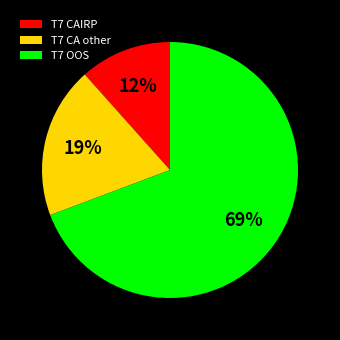

The T7 CA other slice represents 10% of the pie. True or false?

False